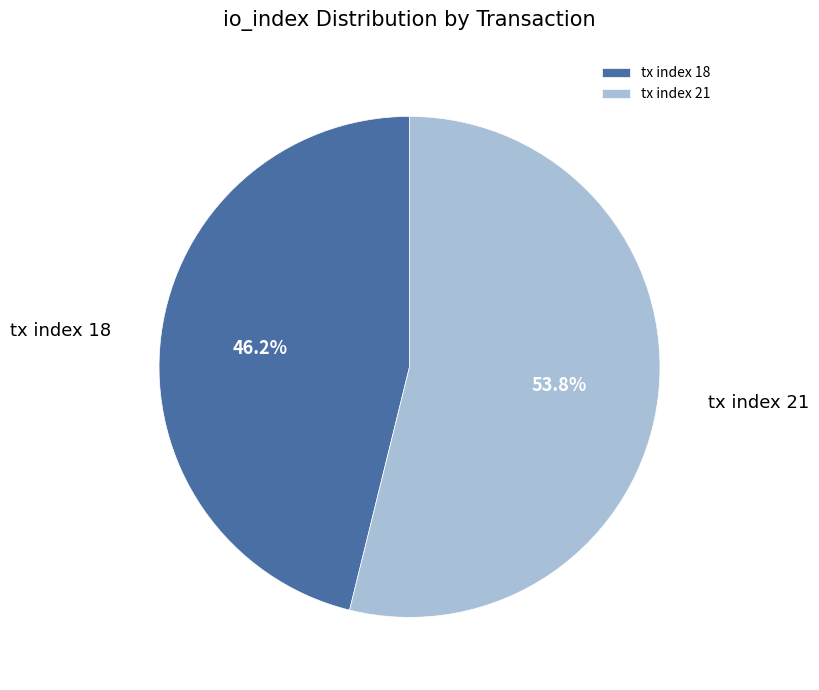

What percentage is the tx index 21 slice, to the nearest percent?

54%